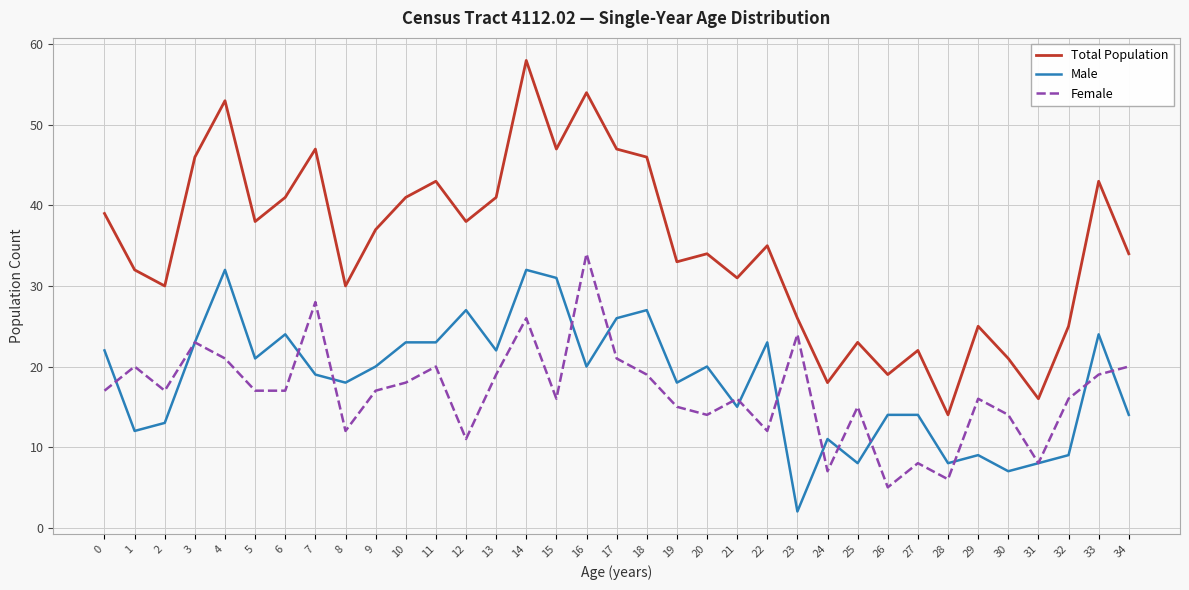

True or false: Total Population and Female intersect in this chart.

False